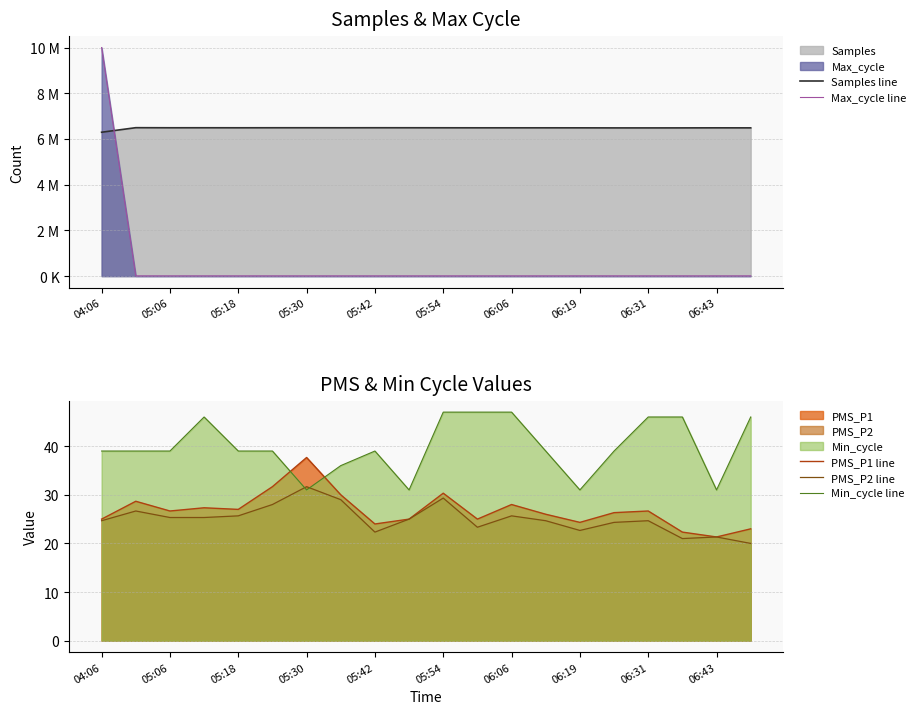

What are all the series names shown in the legend?

Samples line, Max_cycle line, PMS_P1 line, PMS_P2 line, Min_cycle line